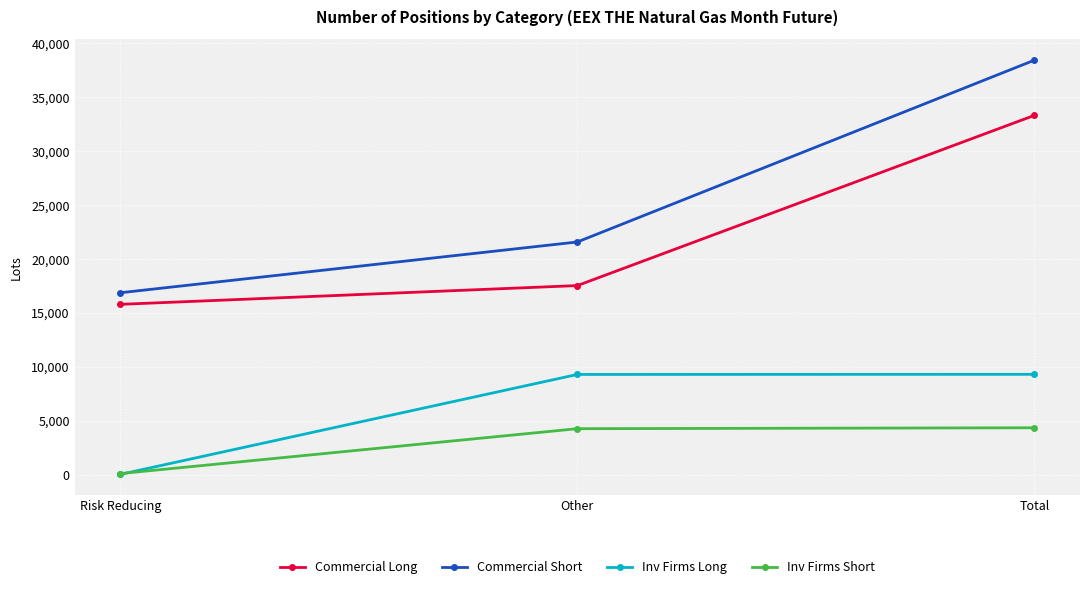

At which label is Inv Firms Long closest to 4654?

Other